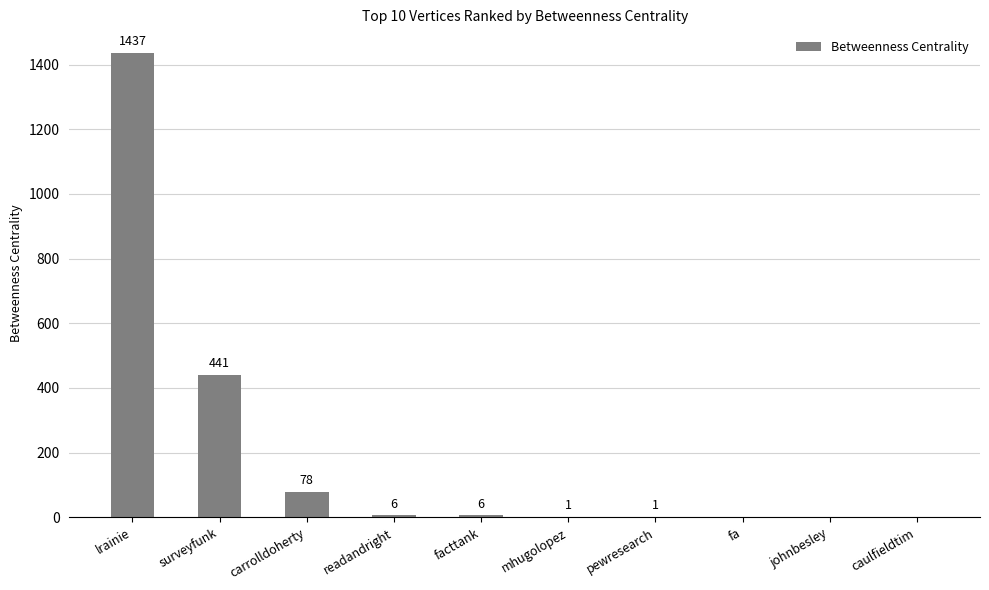

What is the average value?

197